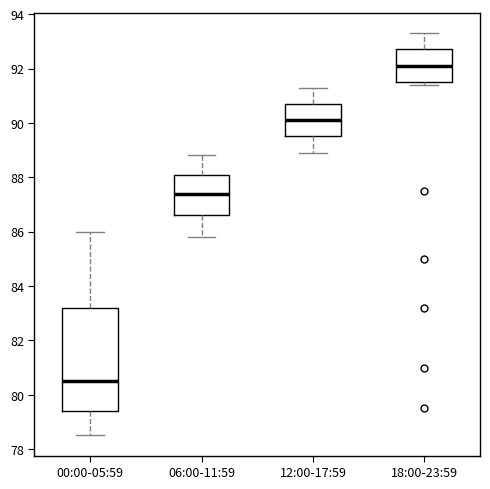

Reading left to right, transcribe this box plot: for each box, give where its median line is, the range the box spans, and where its two whiskers end, as read against the y-axis. The values are not printed on the chart, so give them approximately, as read against the axis.

00:00-05:59: median 80.6, box 79.4 to 83.2, whiskers 78.6 to 86.0
06:00-11:59: median 87.4, box 86.6 to 88.2, whiskers 85.8 to 88.8
12:00-17:59: median 90.2, box 89.6 to 90.8, whiskers 89.0 to 91.4
18:00-23:59: median 92.2, box 91.6 to 92.8, whiskers 91.4 to 93.4